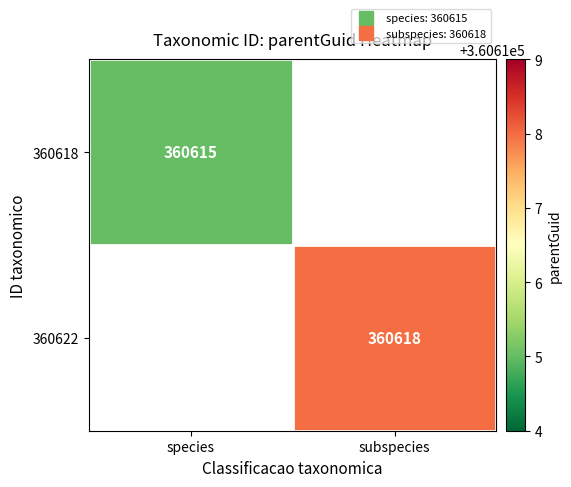

The 360618 series shows 360615.0 at species. True or false?

True